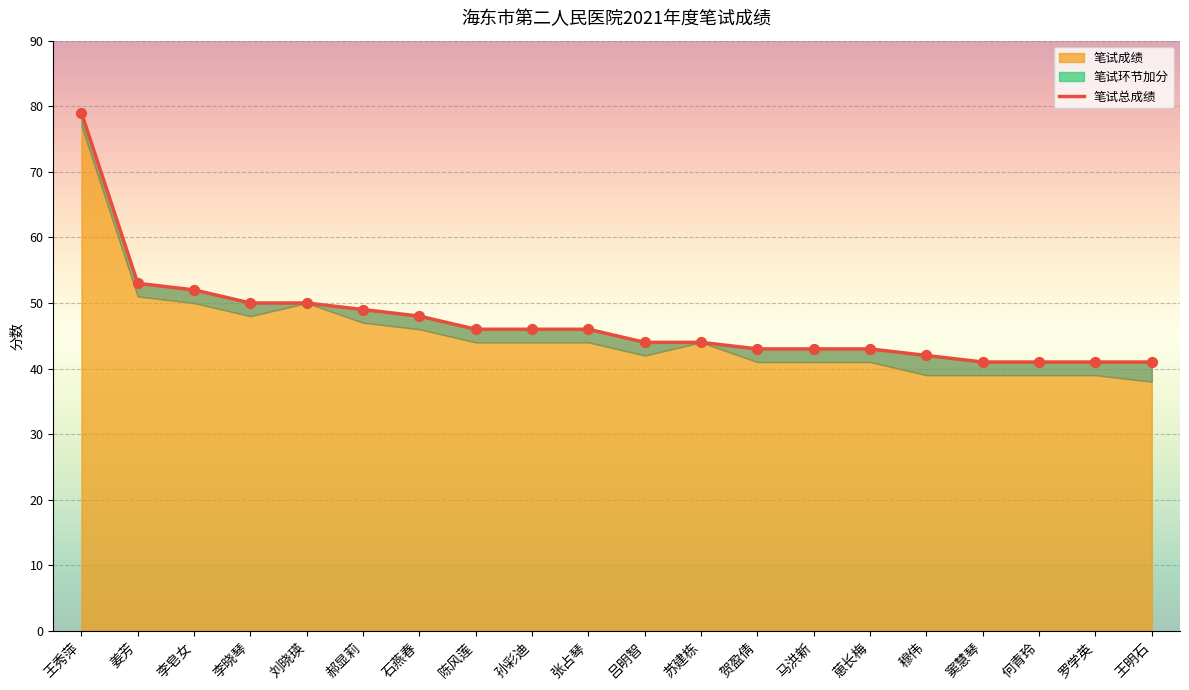

What is the change in value from 陈风莲 to 穆伟?

-4